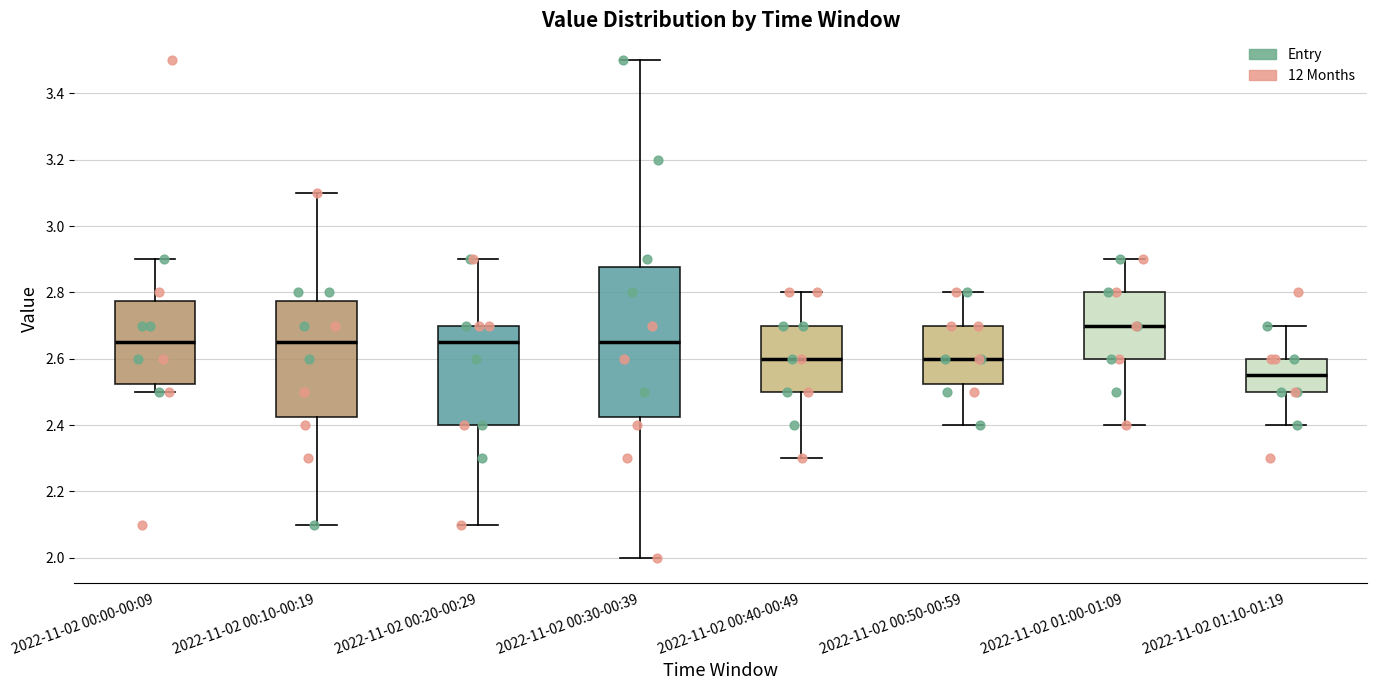

Where does the upper whisker of the box for 2022-11-02 00:20-00:29 end on the y-axis? The values are not printed on the chart, so give them approximately, as read against the axis.

2.90